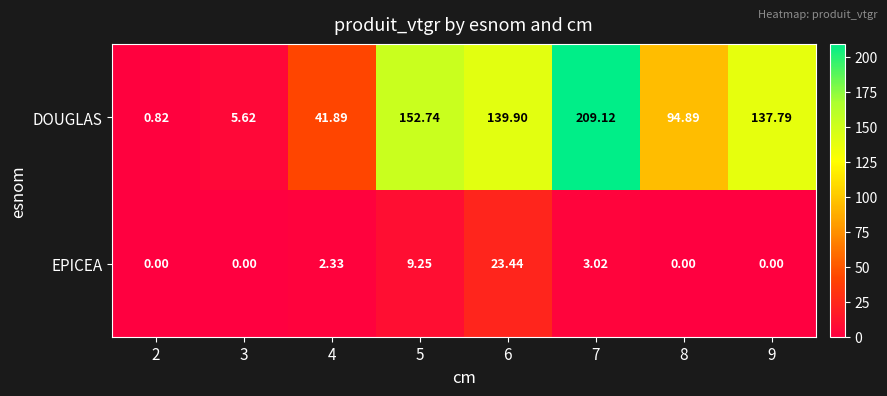

Between 2 and 4, which series saw the biggest shift?

DOUGLAS